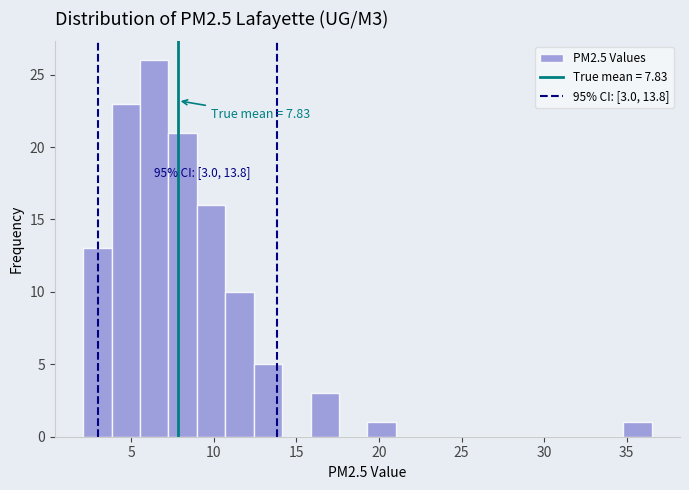

Around what value on the x-axis is the tallest bar? Give the approximate position of its centre, as read against the axis.

6.5